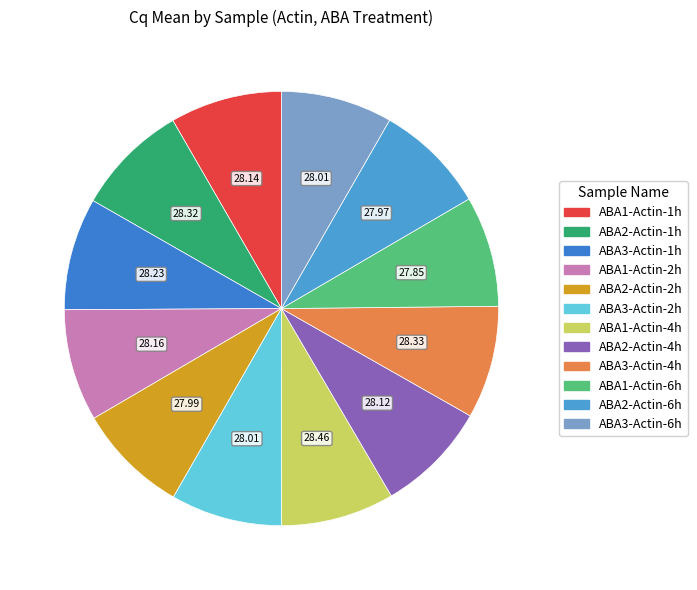

How many slices are in this pie chart?

12